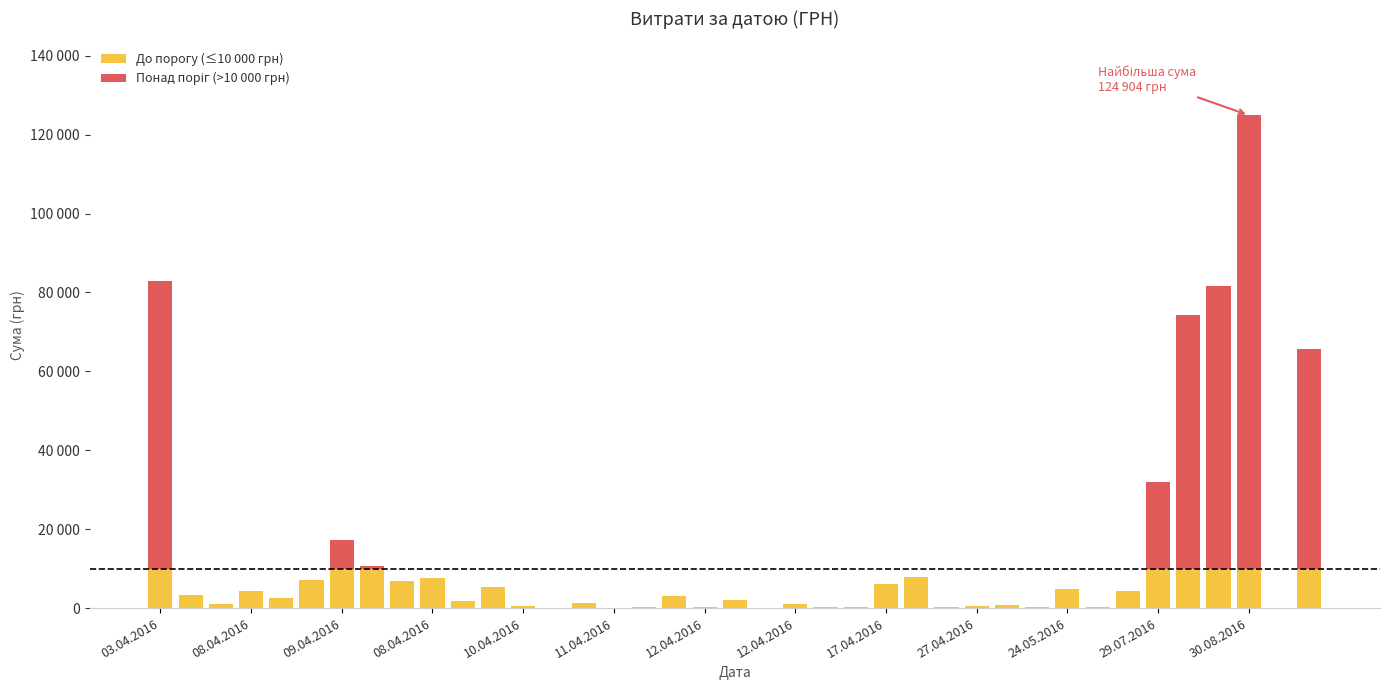

Are the bars grouped side by side (vs. stacked)?

No